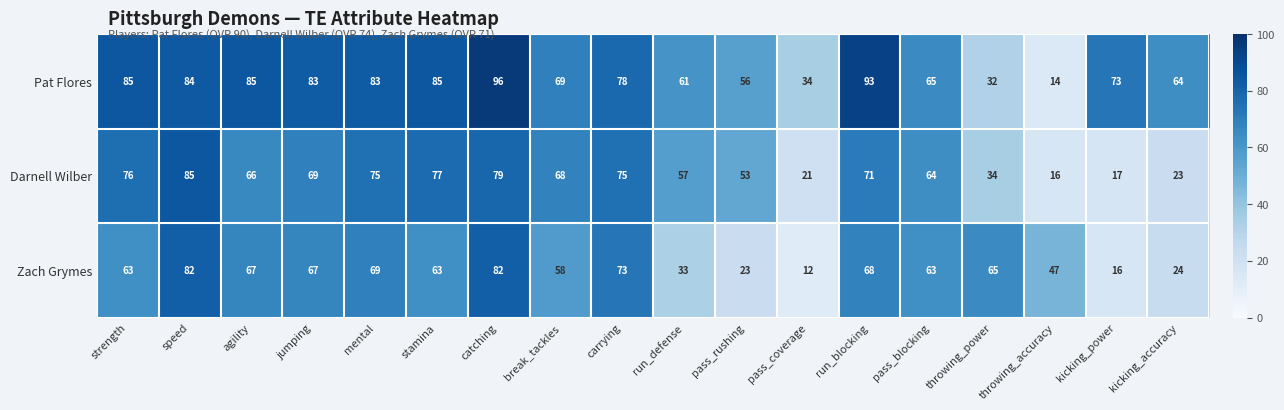

Rank the series at throwing_power from lowest to highest value.

Pat Flores, Darnell Wilber, Zach Grymes